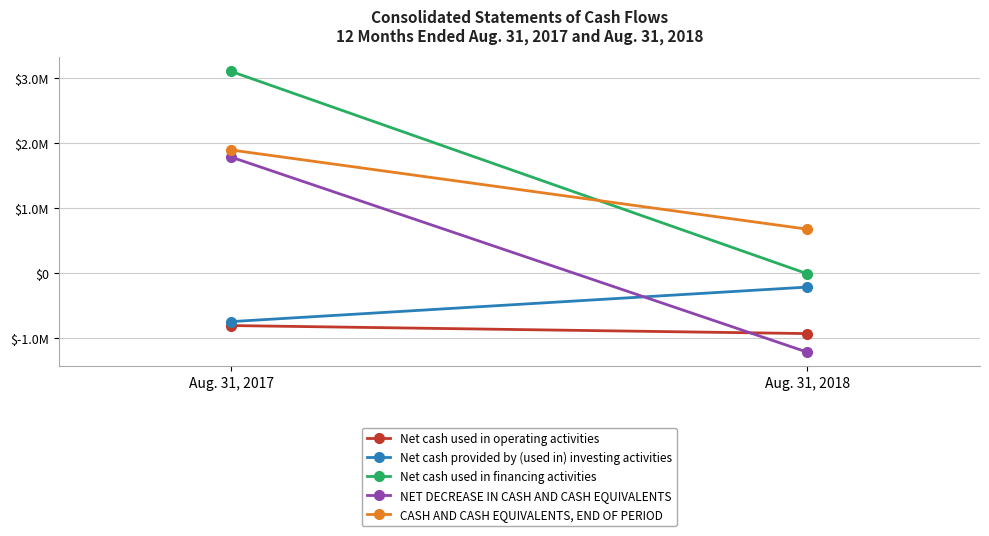

Rank the series at Aug. 31, 2017 from lowest to highest value.

Net cash used in operating activities, Net cash provided by (used in) investing activities, NET DECREASE IN CASH AND CASH EQUIVALENTS, CASH AND CASH EQUIVALENTS, END OF PERIOD, Net cash used in financing activities